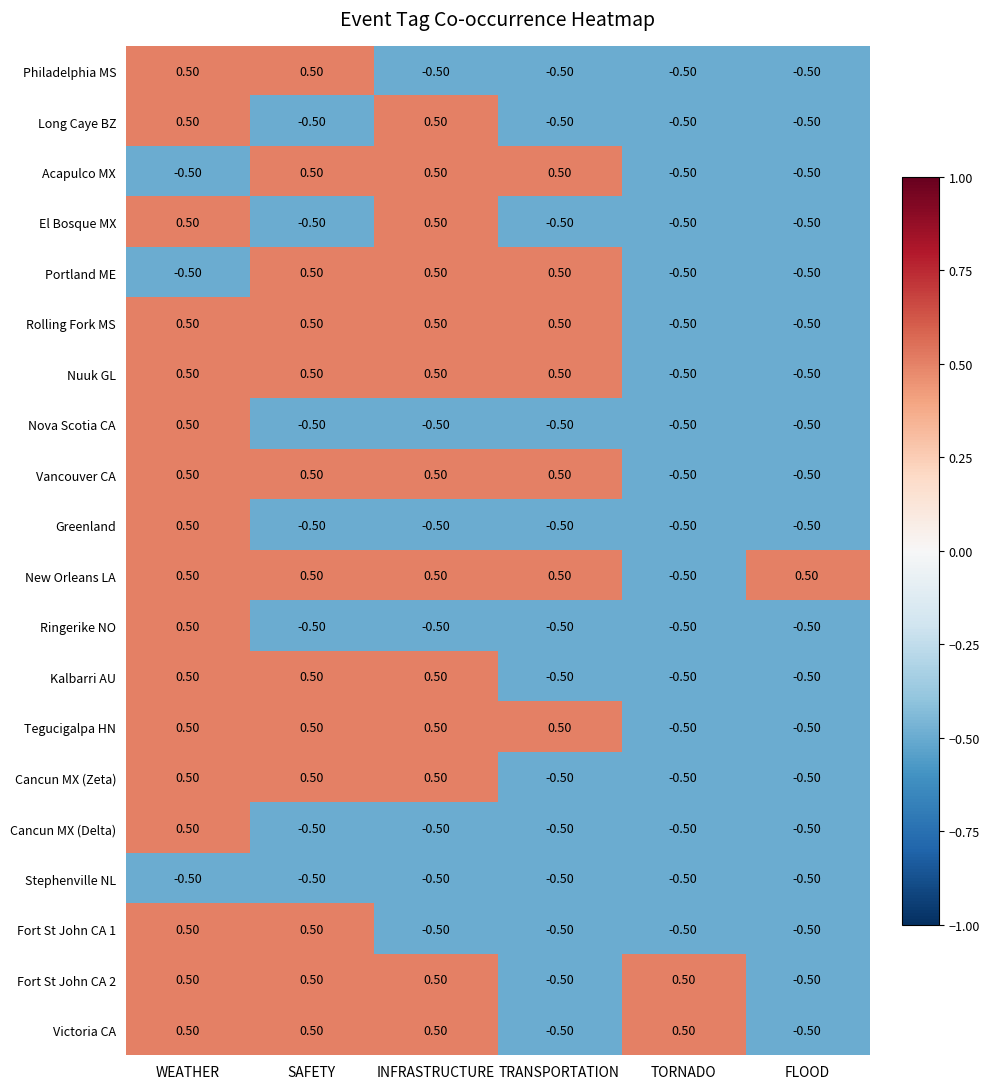

What is the difference between the second highest and second lowest values in the Vancouver CA series?

1.0